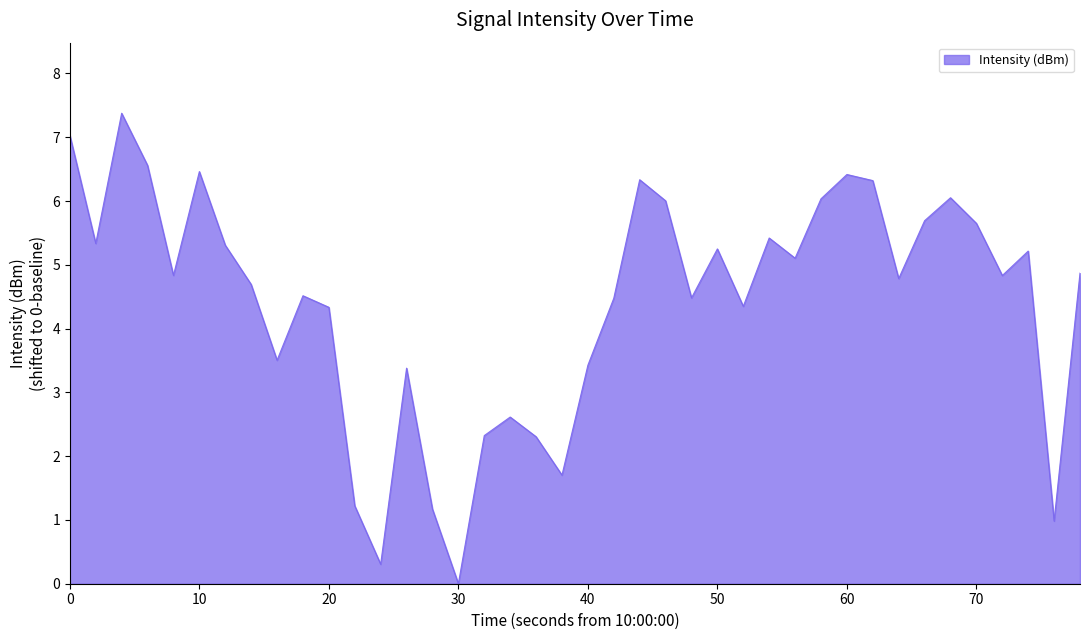

What is the greatest value displayed?

7.4